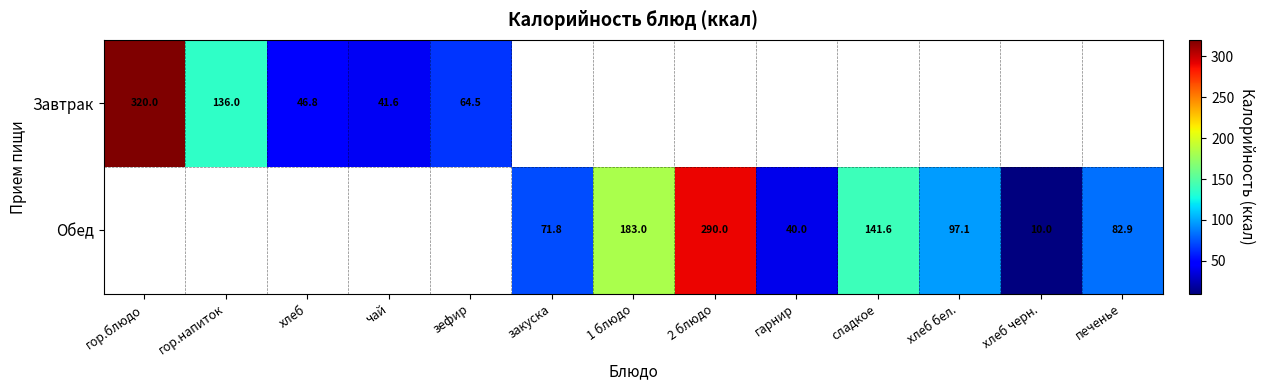

What is the minimum value shown in the chart?

10.0